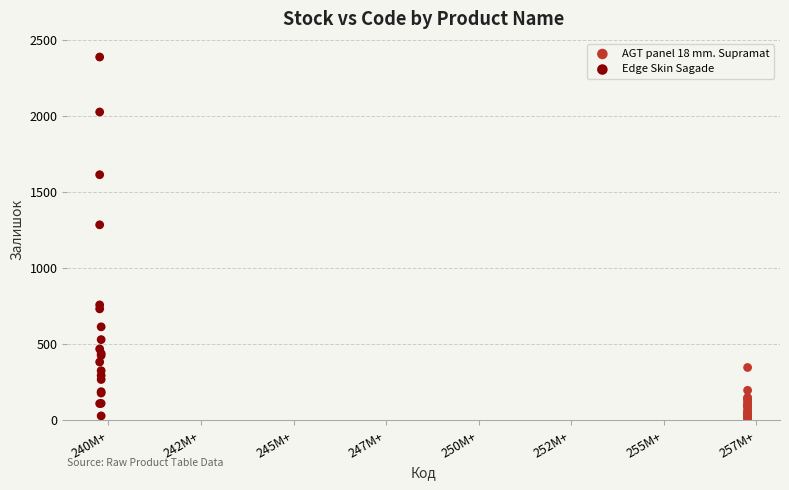

Which series reaches the minimum Y coordinate?

AGT panel 18 mm. Supramat